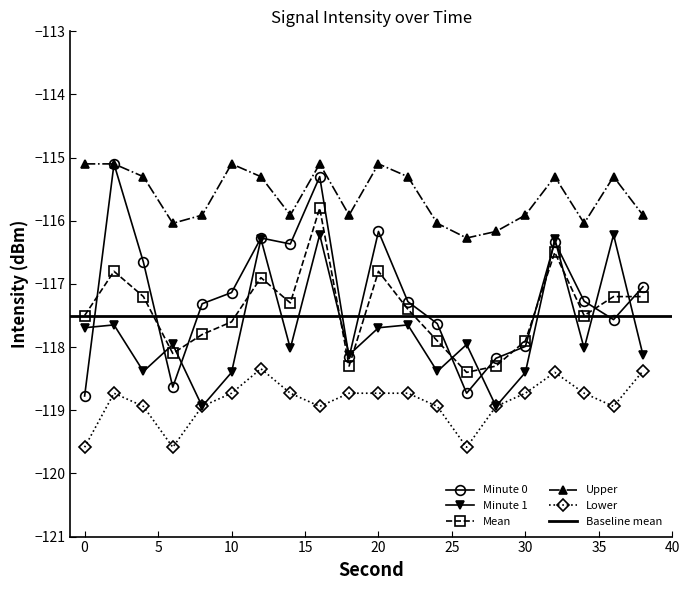

At which label does Minute 1 reach its peak?

16